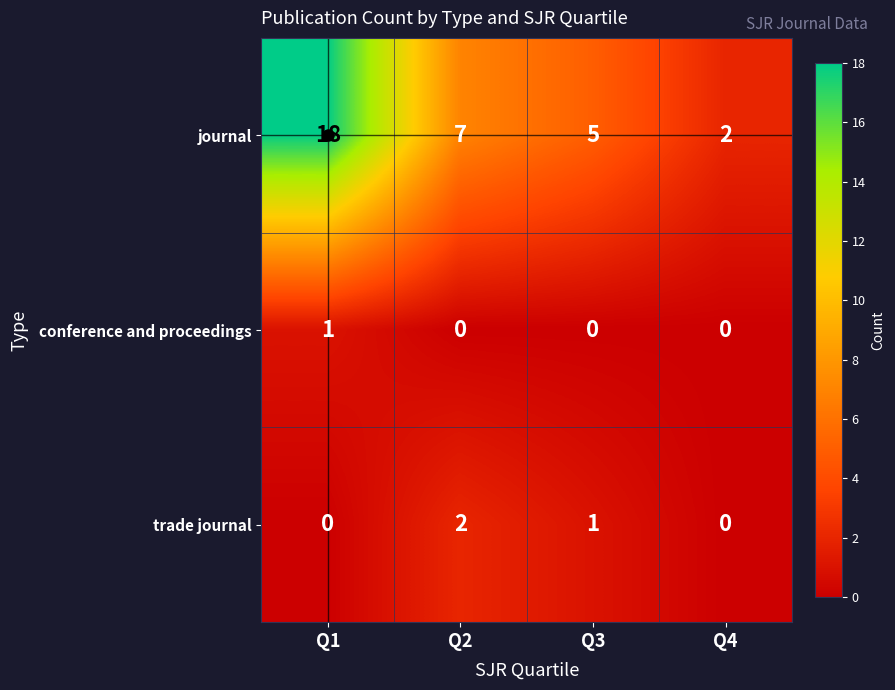

Count the trade journal values in the range 0 to 2.

4